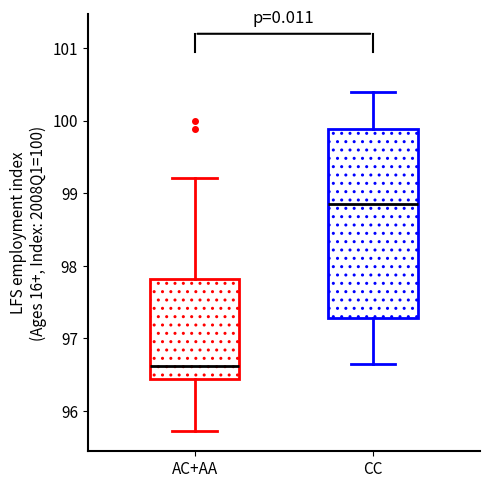

Reading left to right, transcribe this box plot: for each box, give where its median line is, the range the box spans, and where its two whiskers end, as read against the y-axis. The values are not printed on the chart, so give them approximately, as read against the axis.

AC+AA: median 96.6, box 96.4 to 97.8, whiskers 95.7 to 99.2
CC: median 98.9, box 97.3 to 99.9, whiskers 96.6 to 100.4